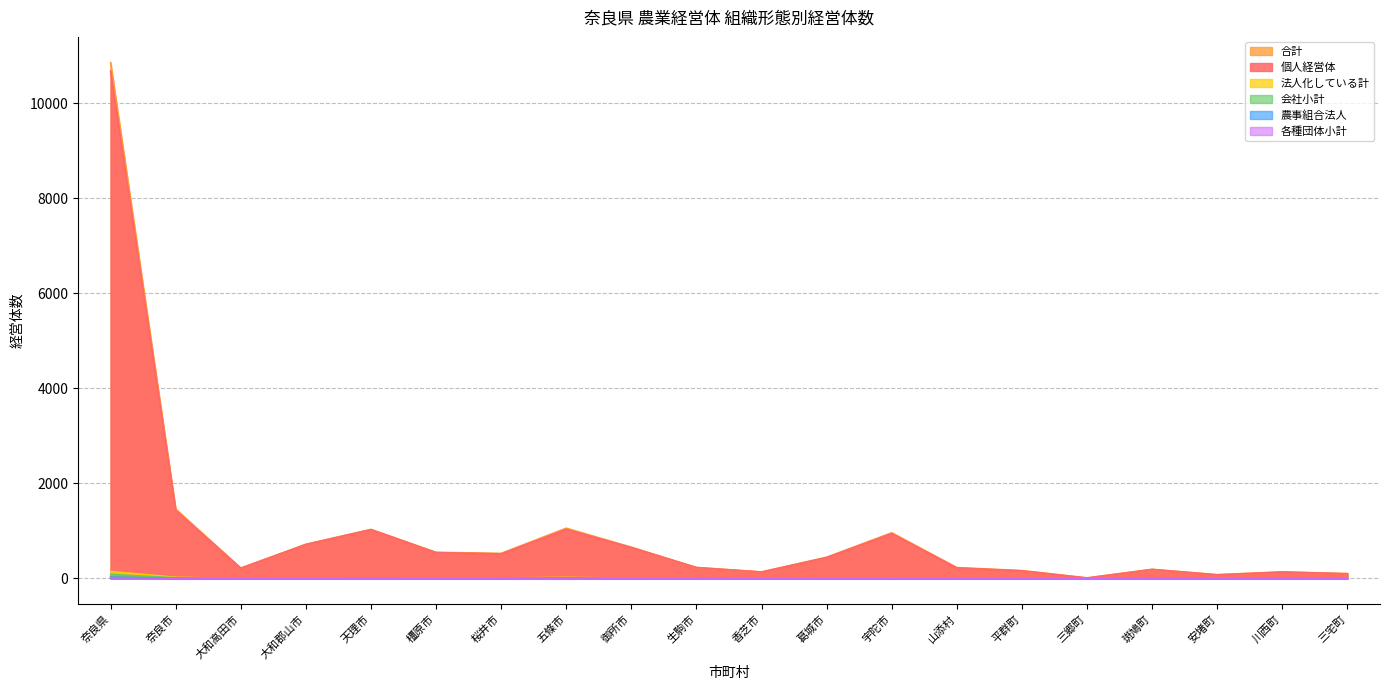

List the labels in order of 法人化している計 value, largest first.

奈良県, 奈良市, 五條市, 桜井市, 宇陀市, 山添村, 御所市, 葛城市, 平群町, 大和郡山市, 橿原市, 天理市, 大和高田市, 香芝市, 三郷町, 安堵町, 生駒市, 三宅町, 斑鳩町, 川西町